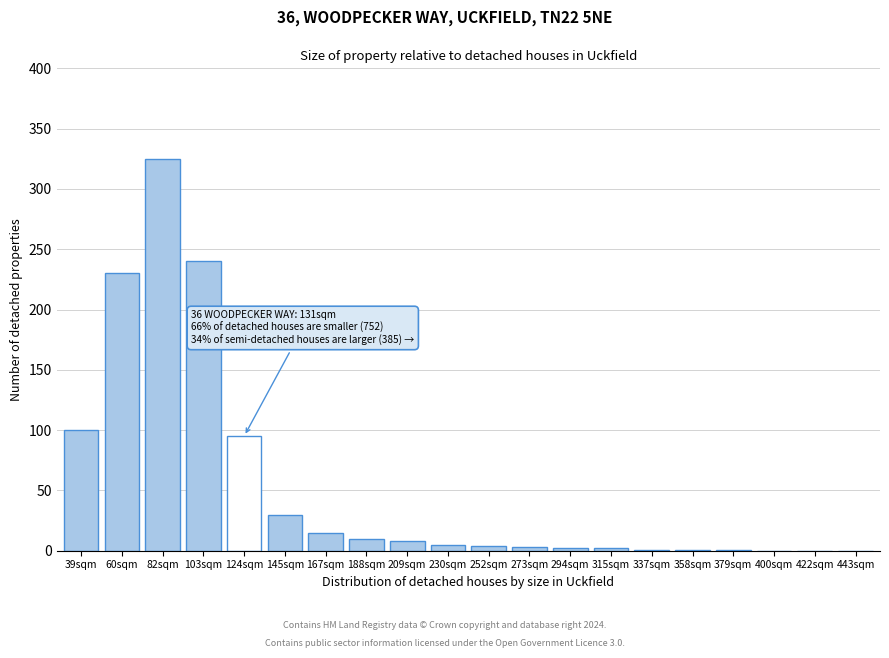

What is the sum of all values?

1072